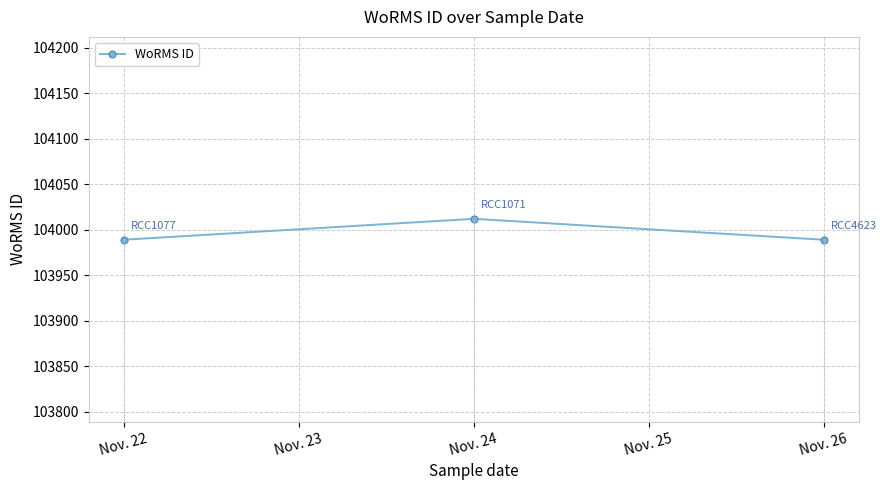

What is the minimum value shown in the chart?

103989